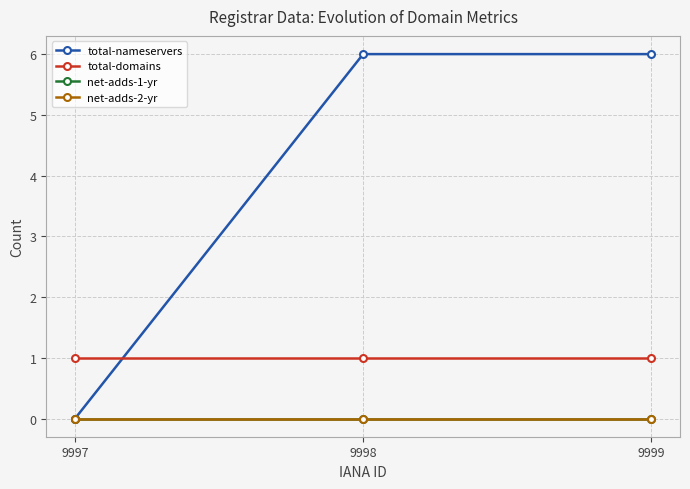

Is this an area chart (filled region under the line)?

No